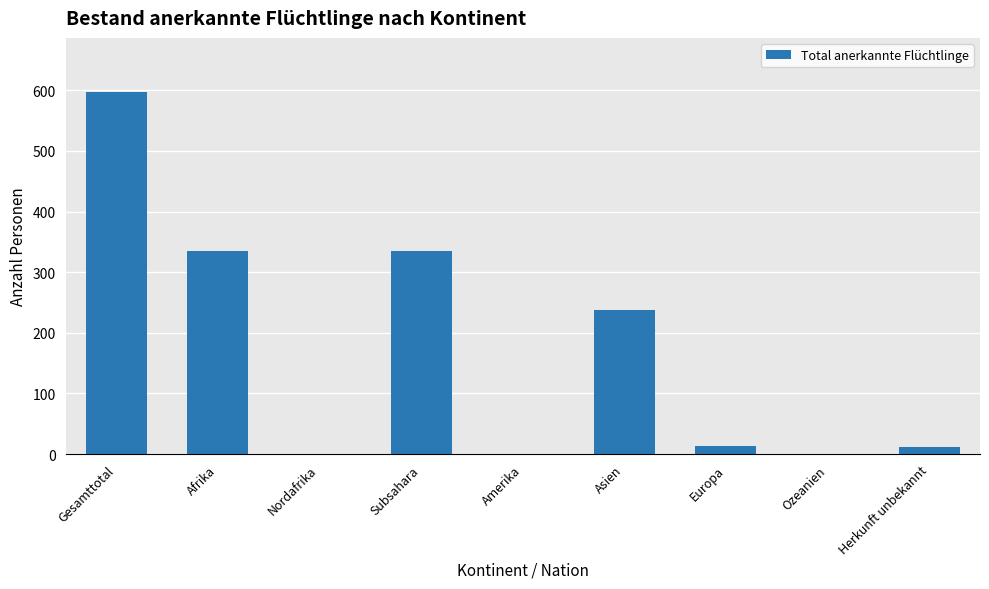

What is the sum of all values?

1529